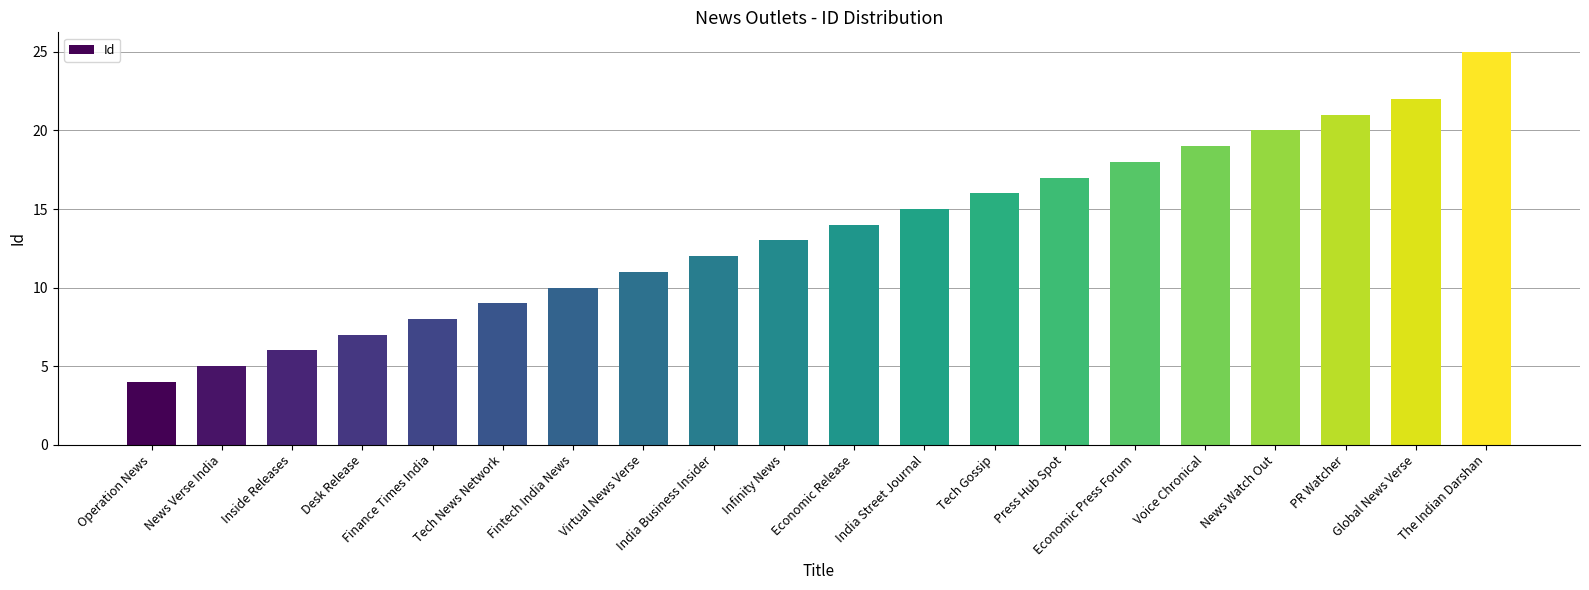

What is the change in value from News Verse India to Infinity News?

+8